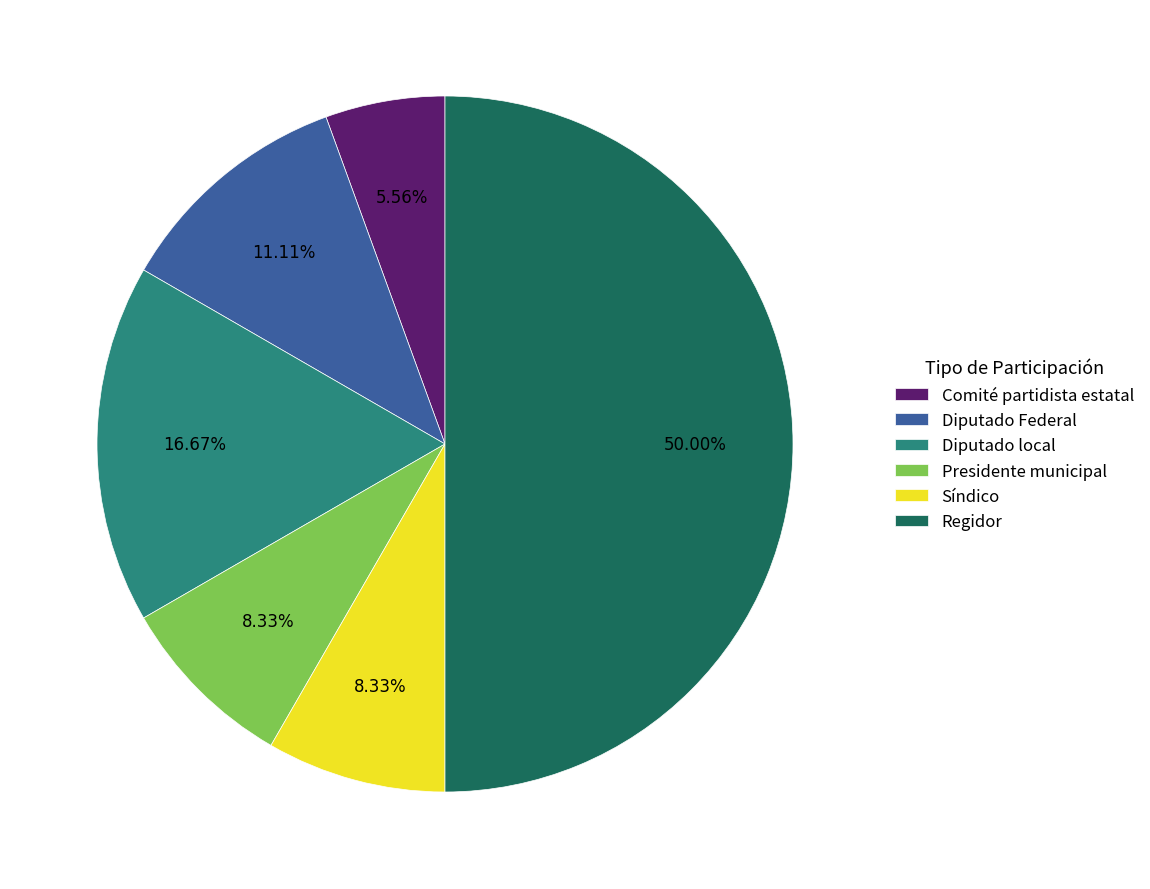

To the nearest percent, what is the average slice percentage?

17%